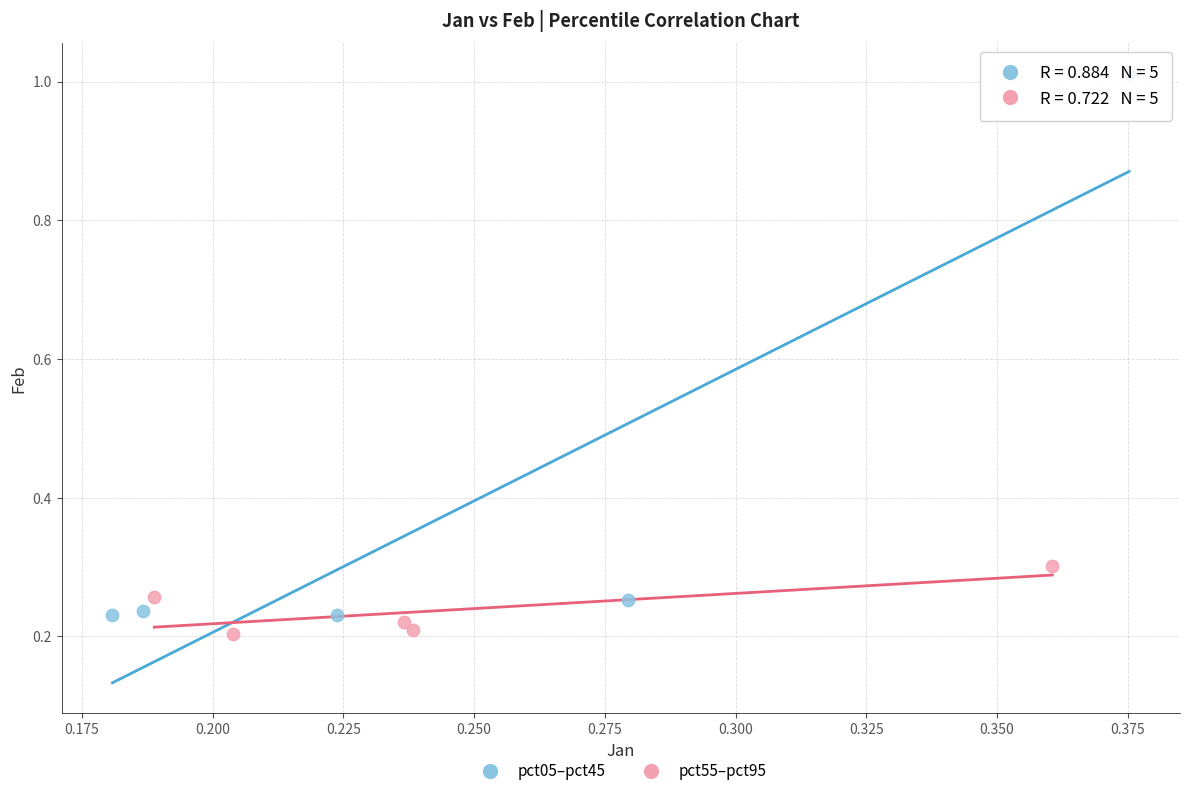

Which series has the largest Y range (max minus min)?

pct05–pct45